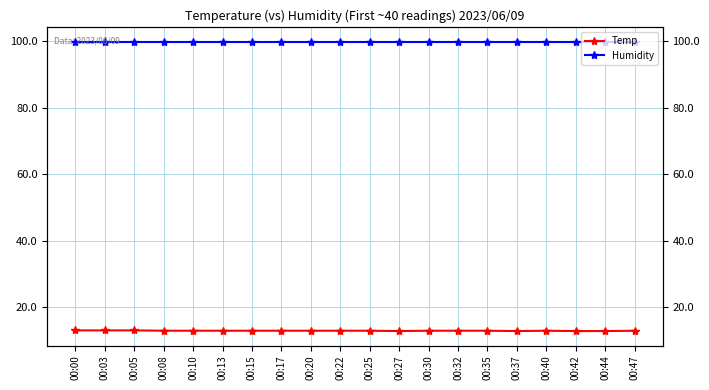

At which category is the sum across all series the highest?

00:00